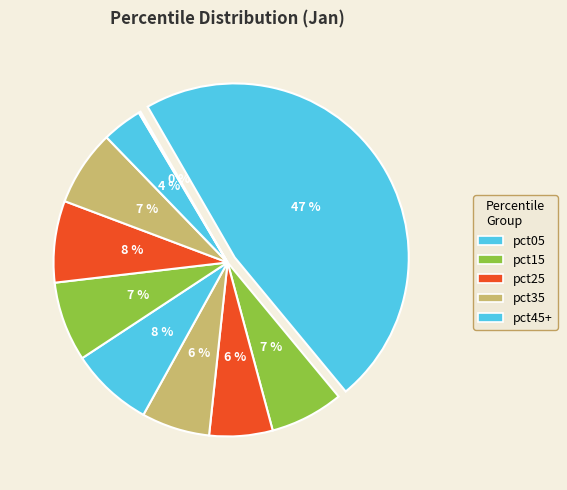

Do pct85 and pct15 together represent more than half of the pie?

No